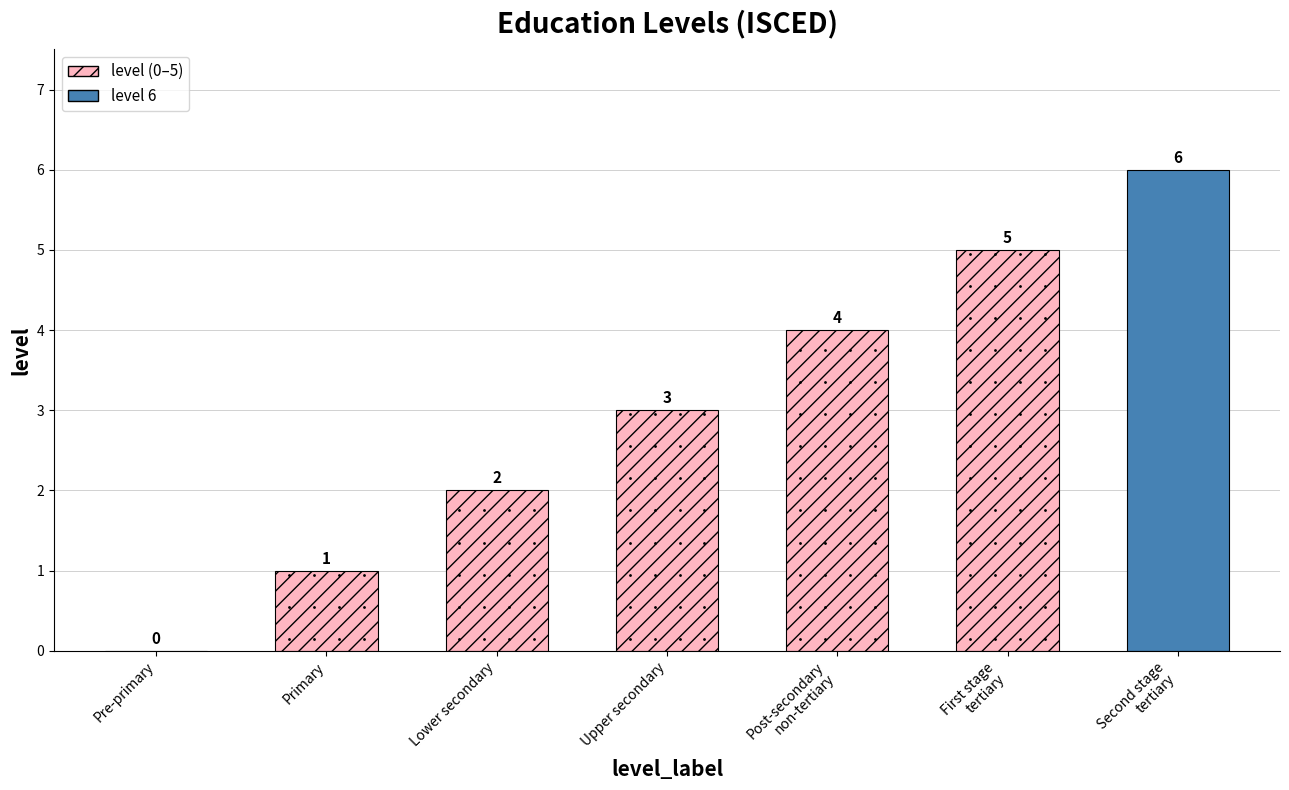

Rank the categories by value from lowest to highest.

Pre-primary, Primary, Lower secondary, Upper secondary, Post-secondary
non-tertiary, First stage
tertiary, Second stage
tertiary